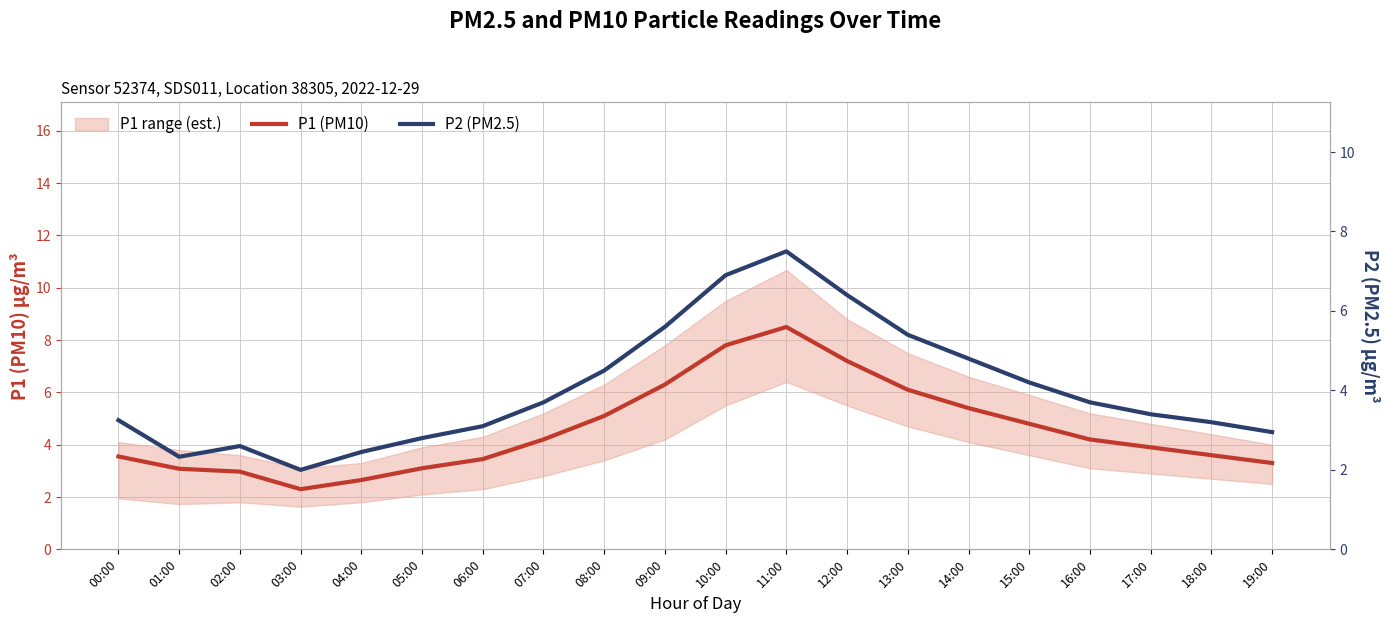

In P1 (PM10), how many points are higher than both neighbors (excluding endpoints)?

1